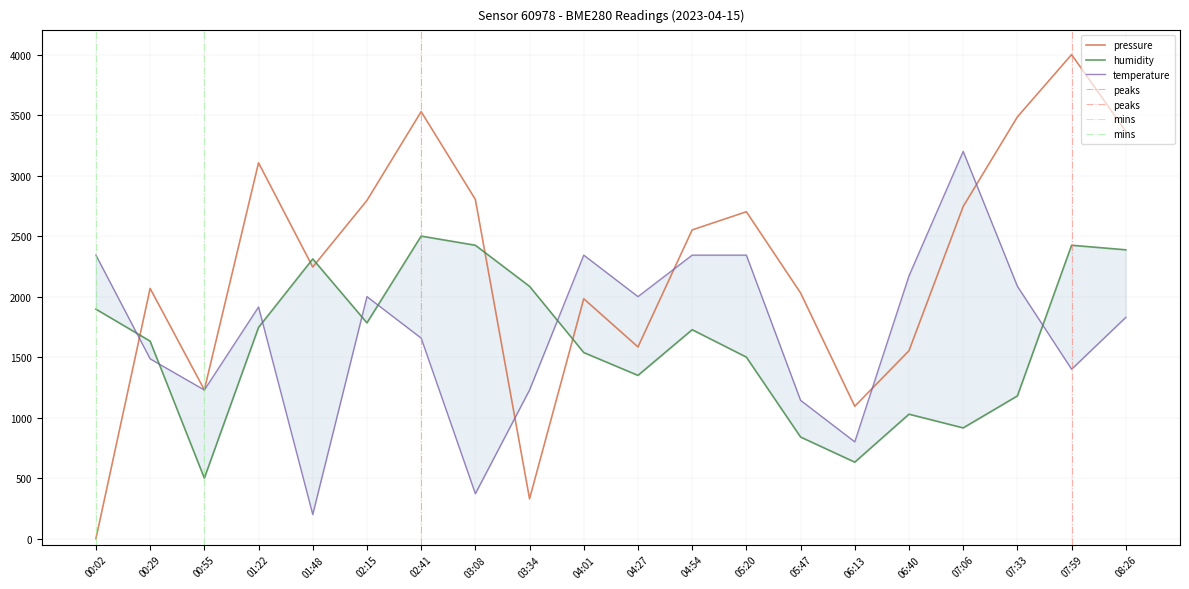

What is the difference between the highest and lowest values at 00:02?

2342.9